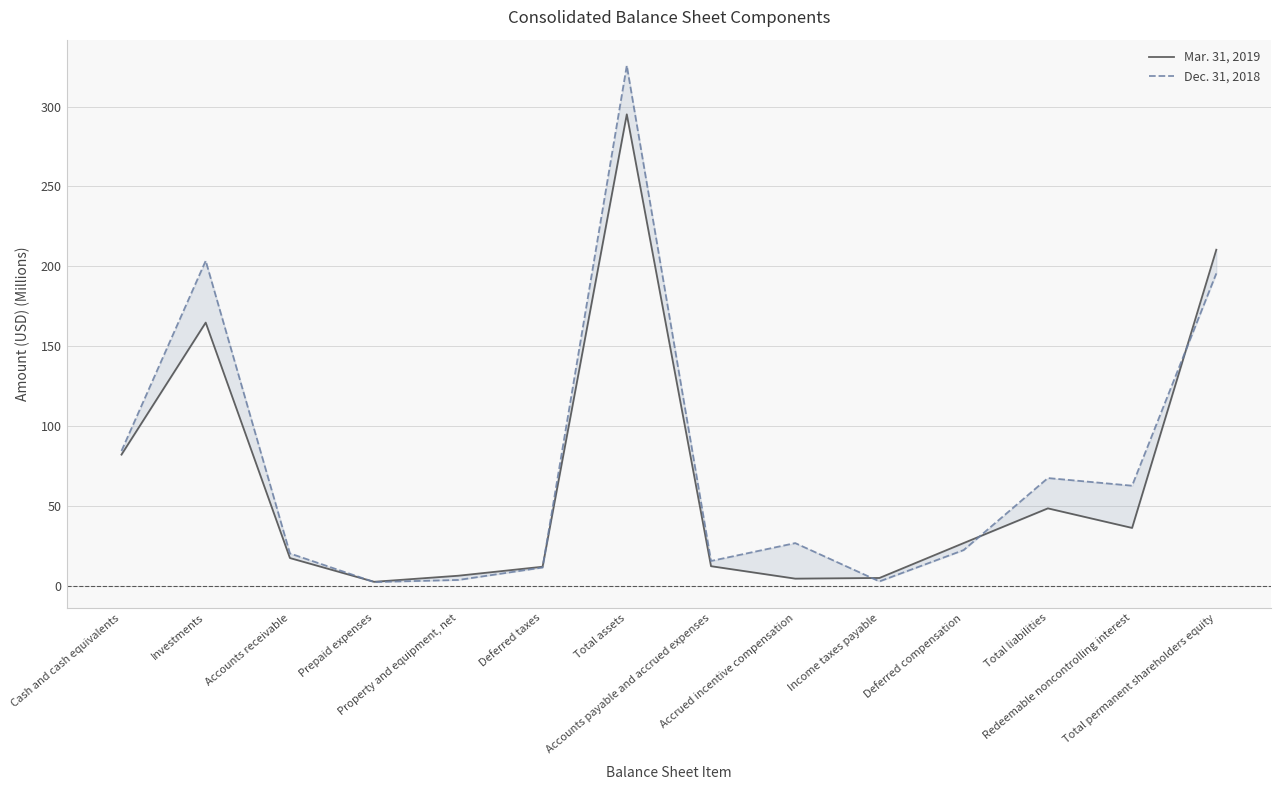

At which category does Dec. 31, 2018 reach its first local valley?

Prepaid expenses